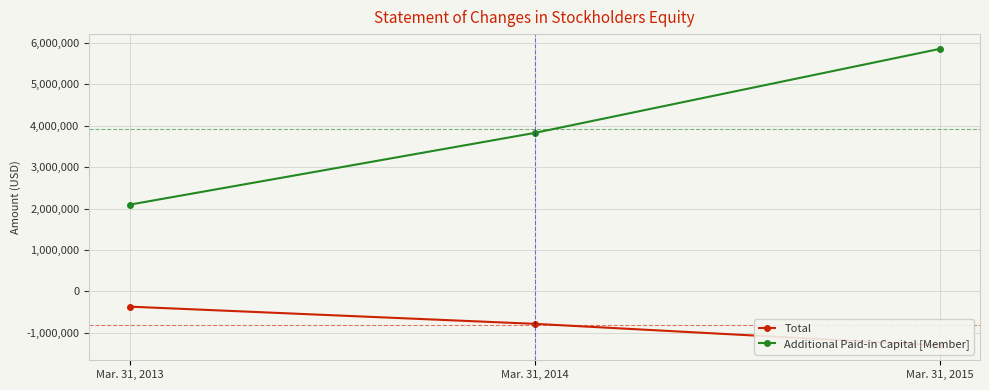

What is the greatest value displayed?

5855564